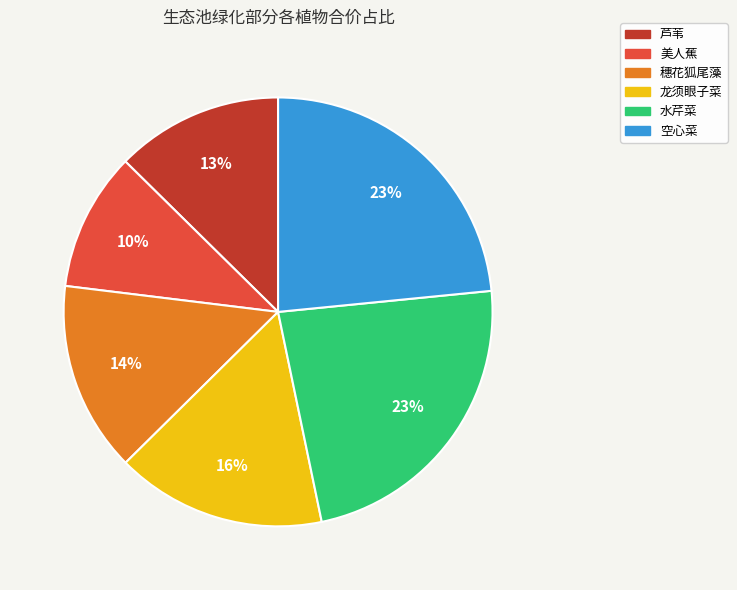

The 空心菜 slice represents 23% of the pie. True or false?

True